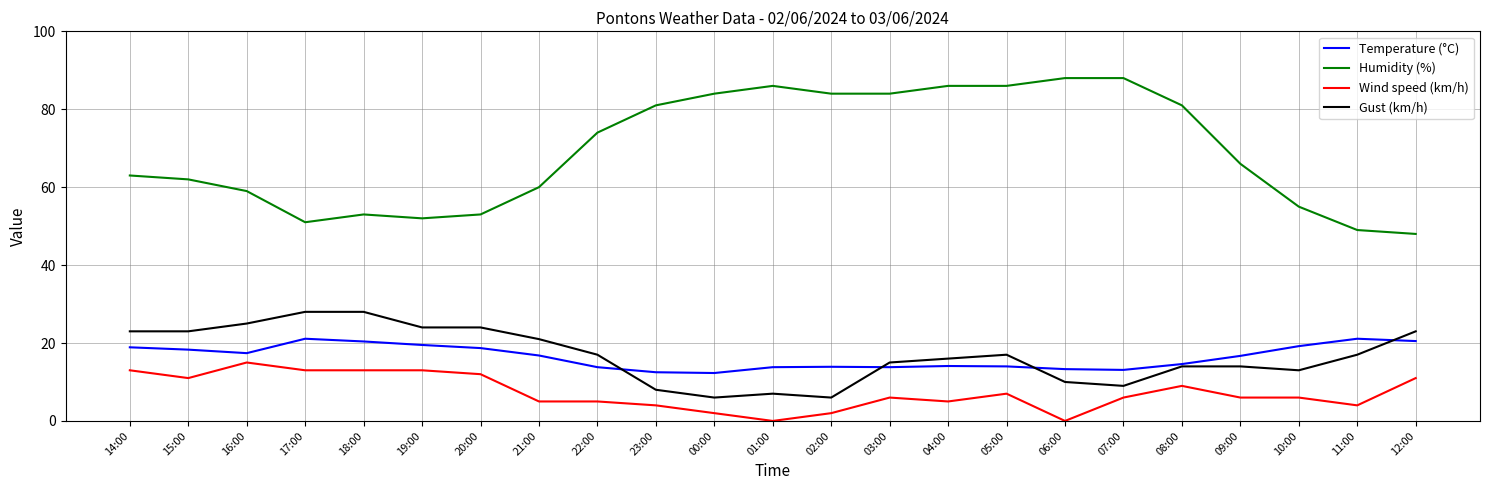

How many lines are shown in the chart?

4